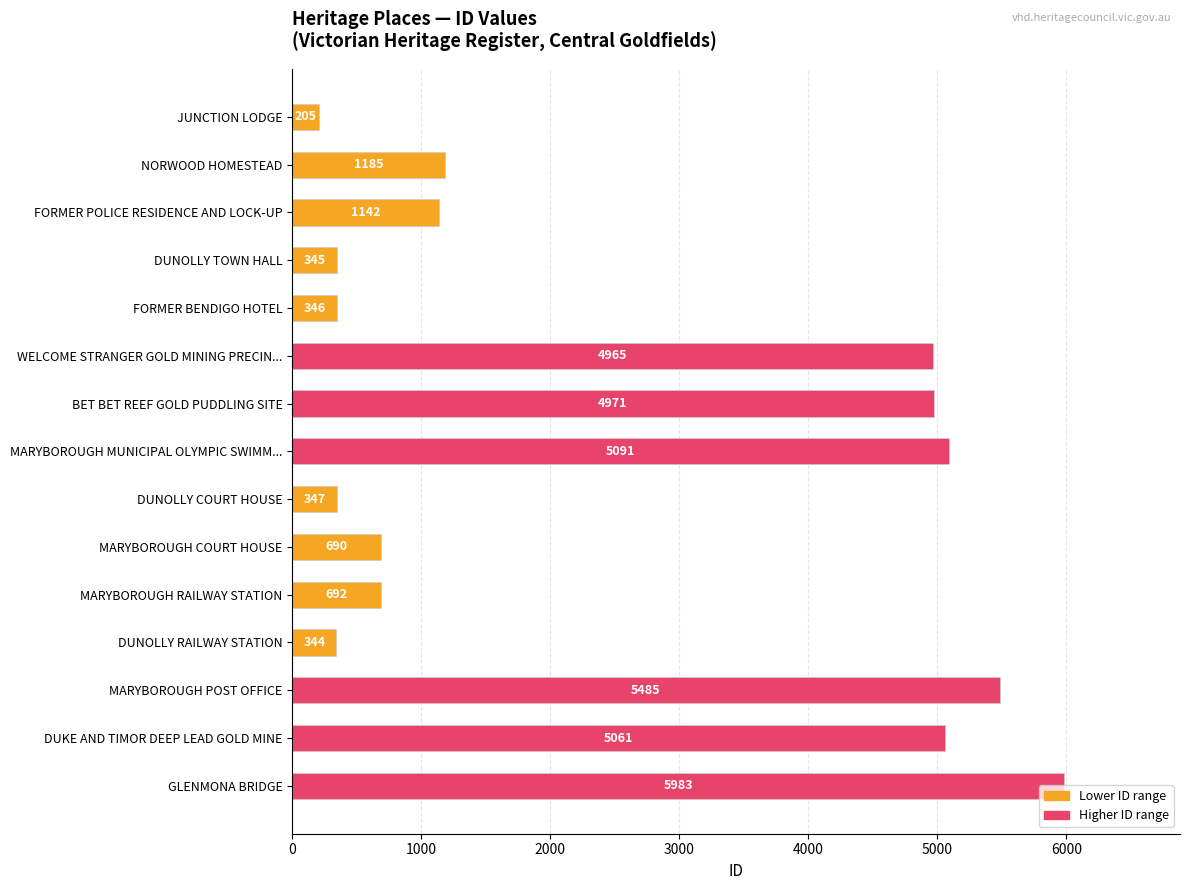

Rank the categories by value from lowest to highest.

JUNCTION LODGE, DUNOLLY RAILWAY STATION, DUNOLLY TOWN HALL, FORMER BENDIGO HOTEL, DUNOLLY COURT HOUSE, MARYBOROUGH COURT HOUSE, MARYBOROUGH RAILWAY STATION, FORMER POLICE RESIDENCE AND LOCK-UP, NORWOOD HOMESTEAD, WELCOME STRANGER GOLD MINING PRECIN..., BET BET REEF GOLD PUDDLING SITE, DUKE AND TIMOR DEEP LEAD GOLD MINE, MARYBOROUGH MUNICIPAL OLYMPIC SWIMM..., MARYBOROUGH POST OFFICE, GLENMONA BRIDGE